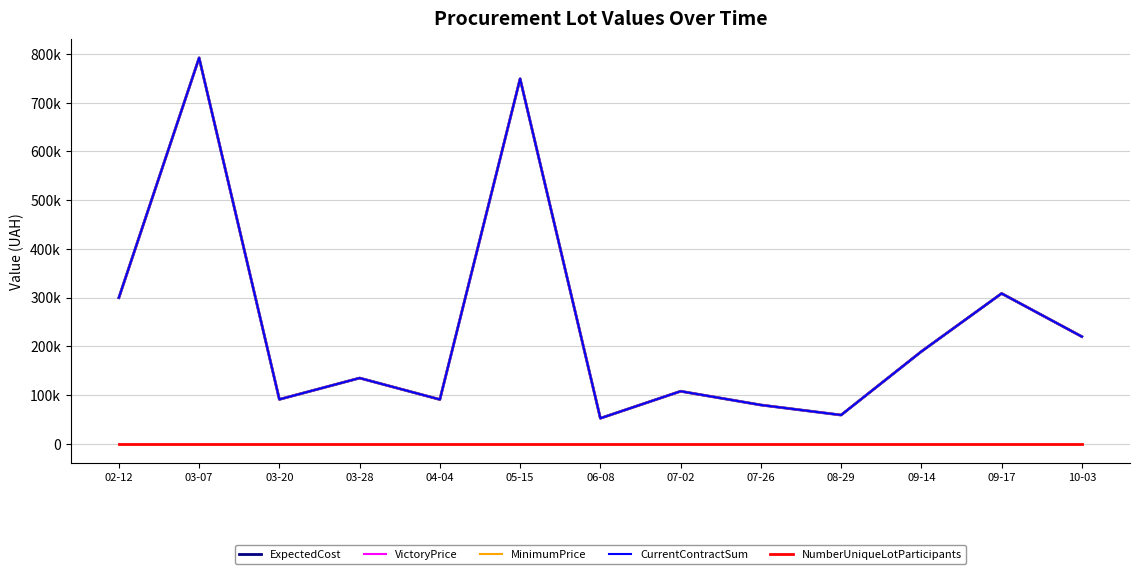

Does the chart have visible grid lines?

Yes